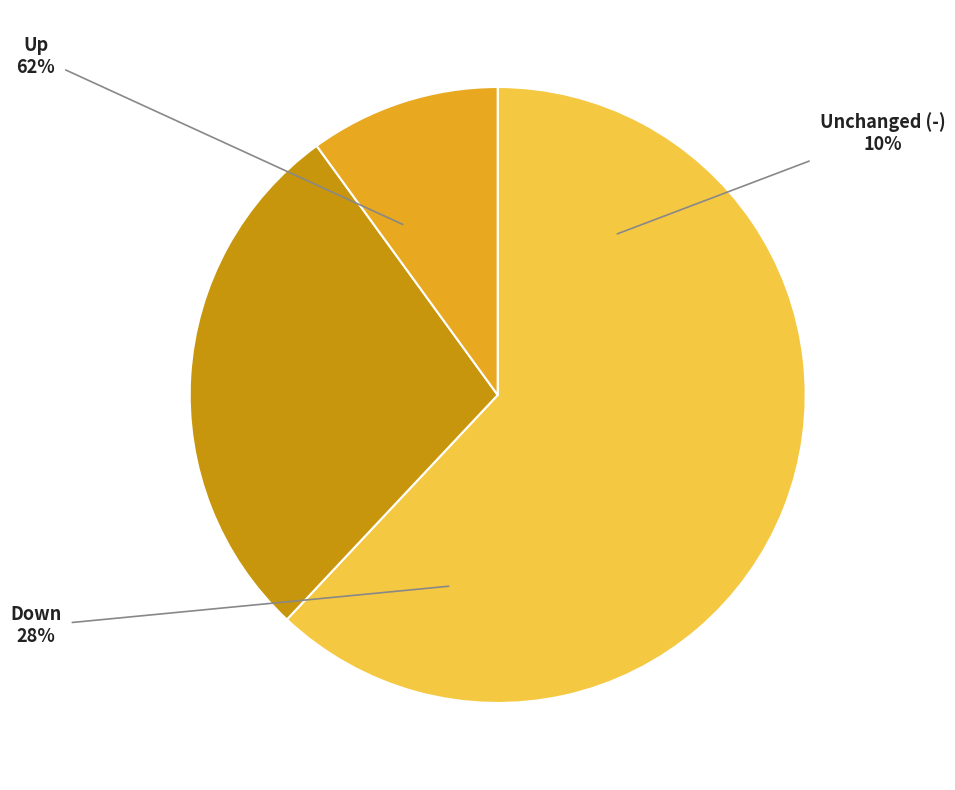

Rank the categories by value from highest to lowest.

up, down, -